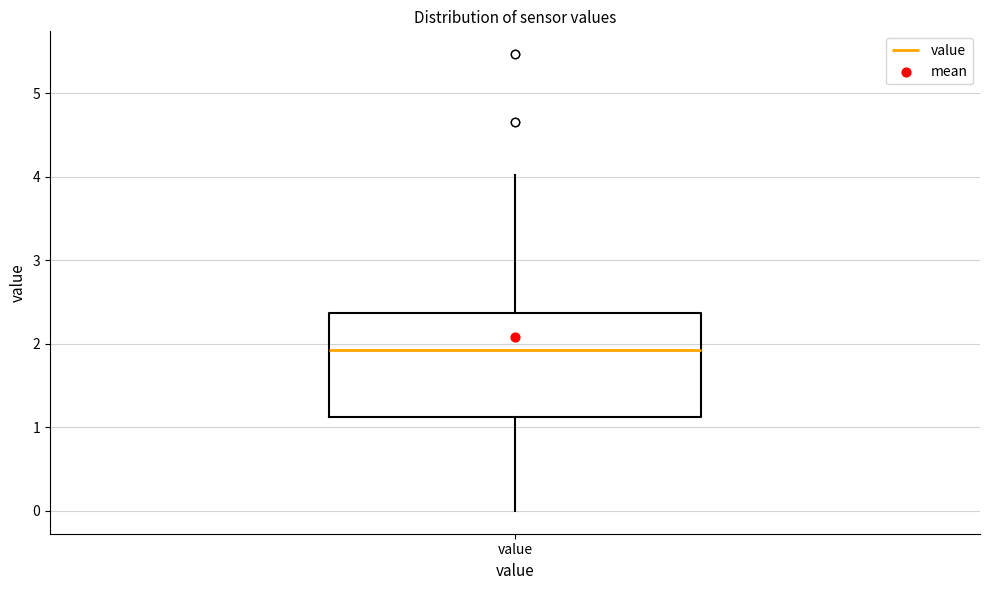

Read this box plot against the y-axis: the position of the median line, the range covered by the box, and the ends of both whiskers. The values are not printed on the chart, so give them approximately, as read against the axis.

median 1.9, box 1.1 to 2.4, whiskers 0.0 to 4.0